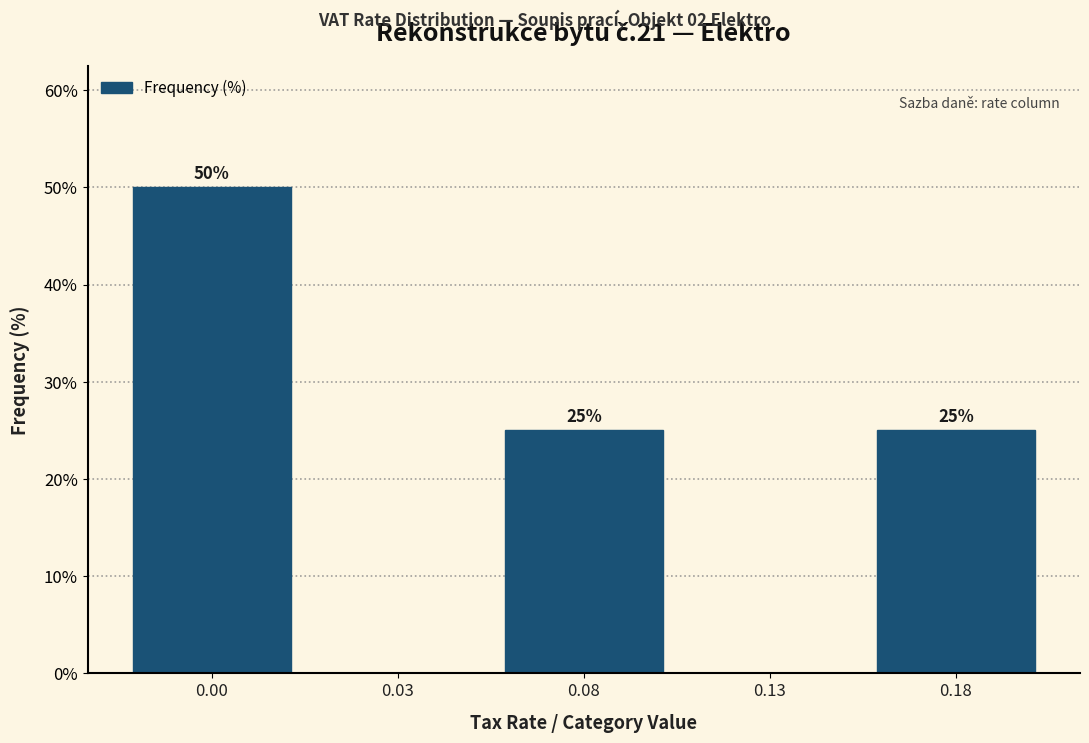

Reading right to left, transcribe all the data shown in this chart.

0.18=25	0.13=0	0.08=25	0.03=0	0.00=50